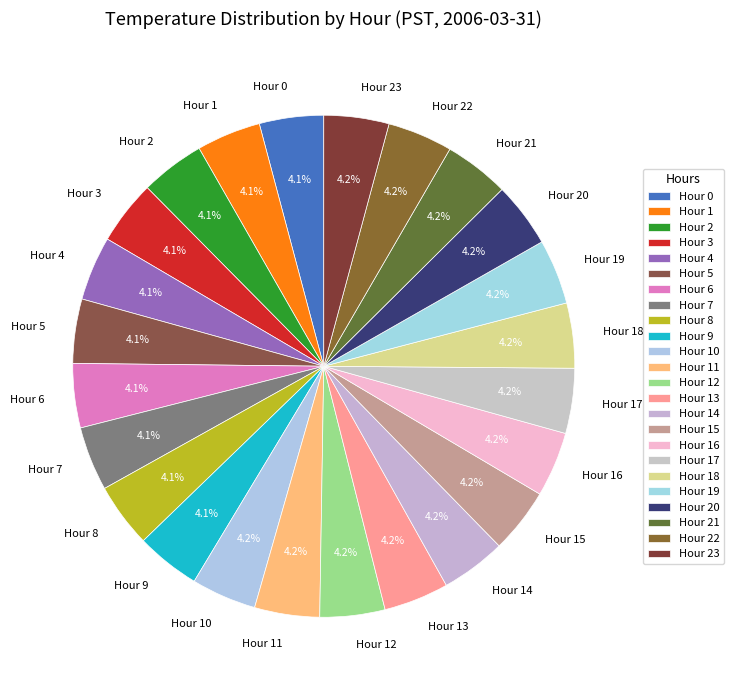

To the nearest percent, what is the average slice percentage?

4%